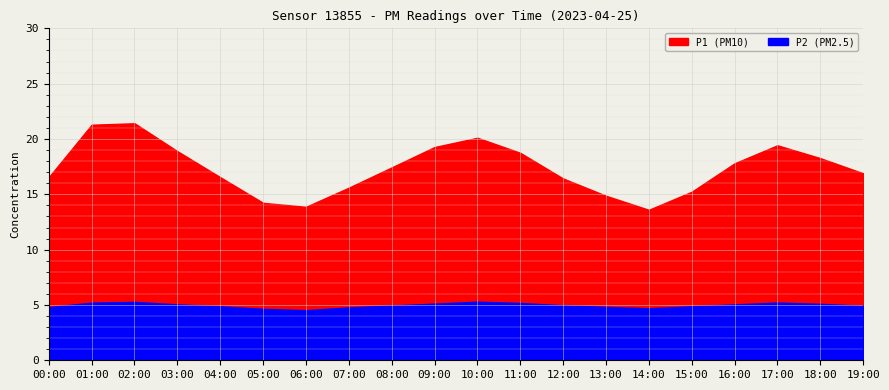

What is the label of the 1st point from the right?

19:00